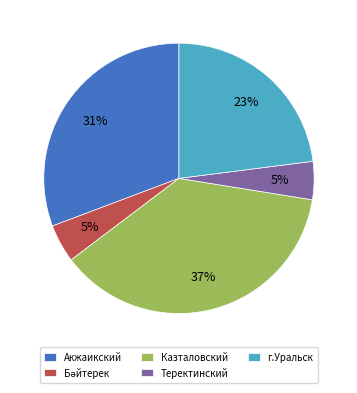

To the nearest percent, what is the average slice percentage?

20%